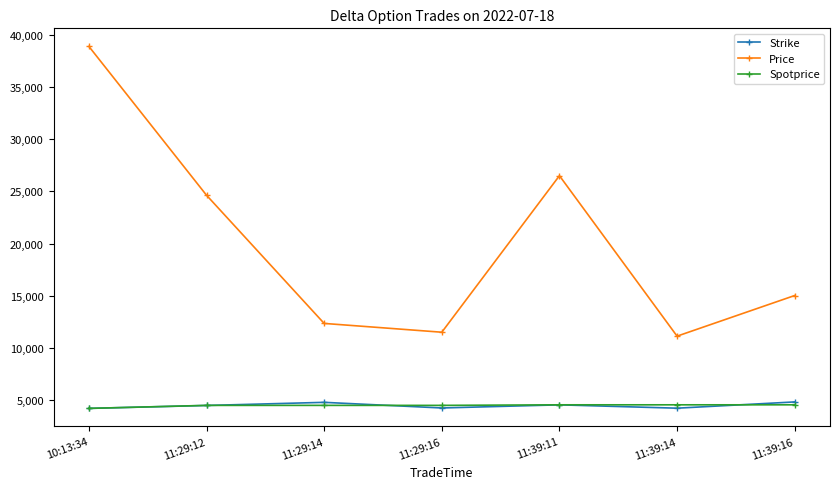

What is the label of the 4th point from the right?

11:29:16